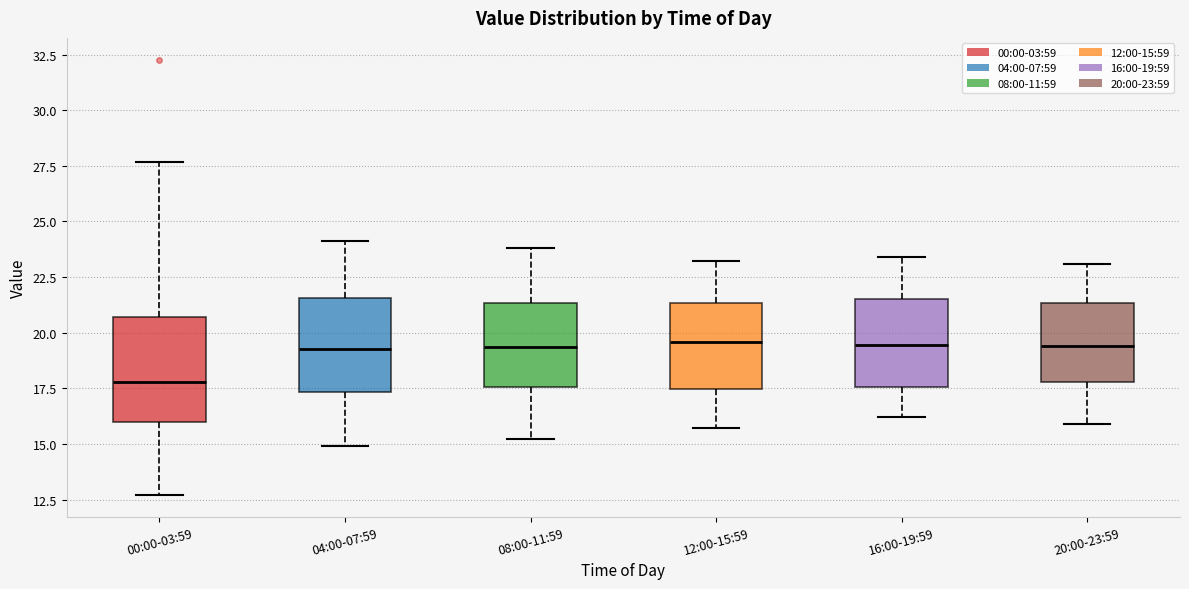

Reading left to right, read every box against the y-axis: the position of its median line, the range the box covers, and the ends of its whiskers. The values are not printed on the chart, so give them approximately, as read against the axis.

00:00-03:59: median 18.0, box 16.0 to 20.5, whiskers 12.5 to 27.5
04:00-07:59: median 19.5, box 17.5 to 21.5, whiskers 15.0 to 24.0
08:00-11:59: median 19.5, box 17.5 to 21.5, whiskers 15.0 to 24.0
12:00-15:59: median 19.5, box 17.5 to 21.5, whiskers 15.5 to 23.0
16:00-19:59: median 19.5, box 17.5 to 21.5, whiskers 16.0 to 23.5
20:00-23:59: median 19.5, box 18.0 to 21.5, whiskers 16.0 to 23.0